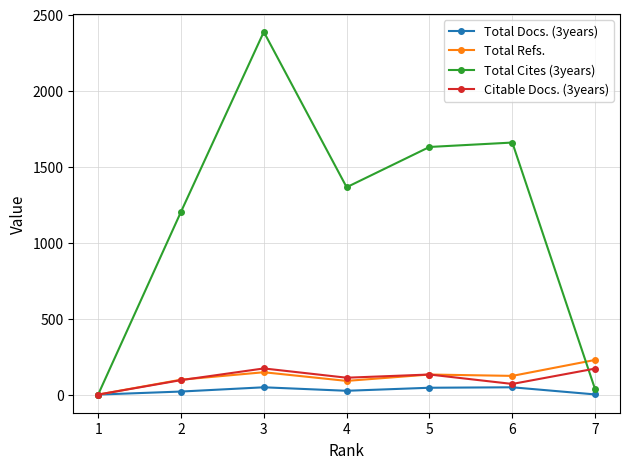

What is the spread (max minus min) of values at 1?

0